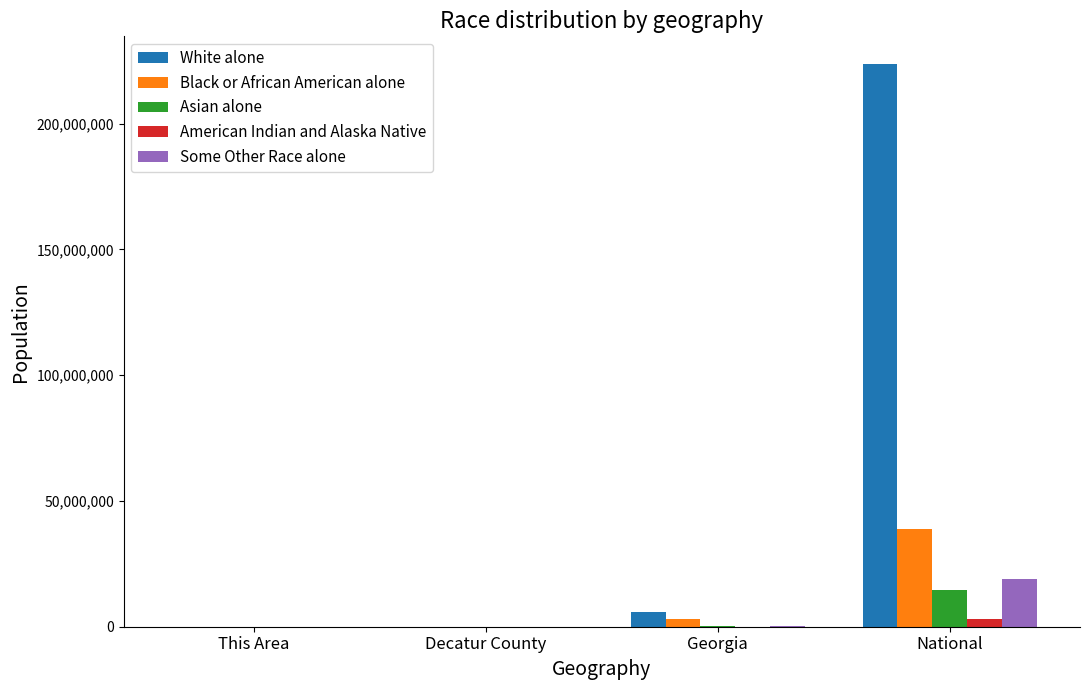

Which series changed the most between Georgia and National?

White alone